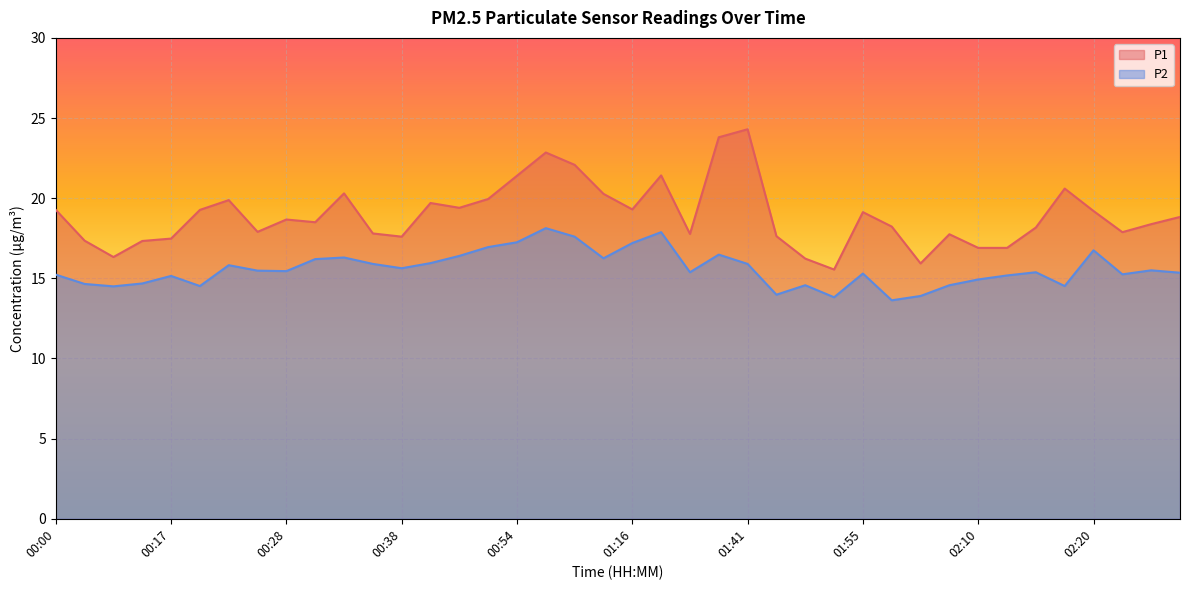

At which label does P2 first exceed 15?

00:00